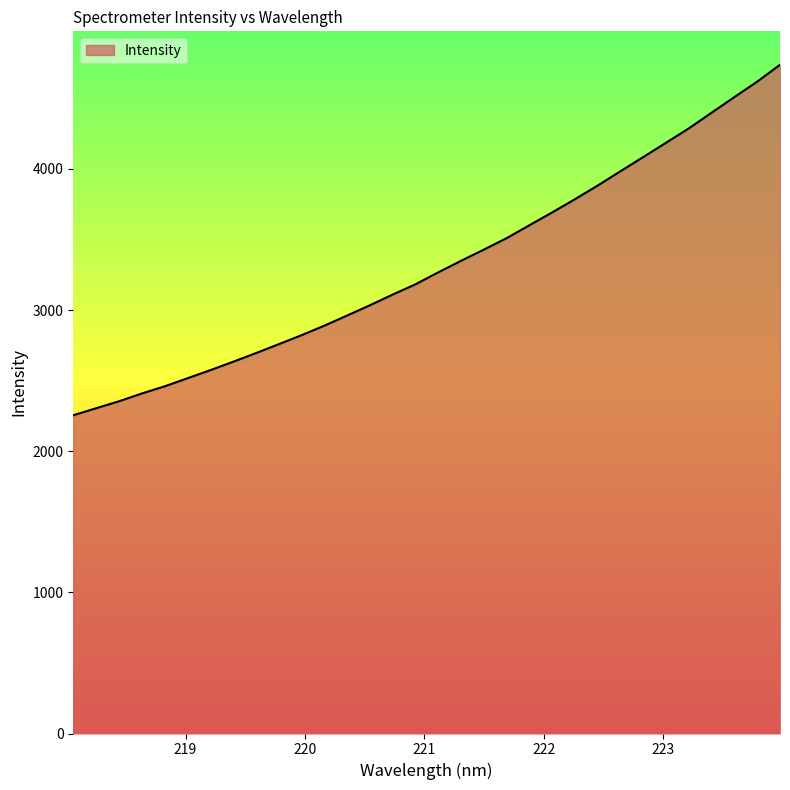

What is the difference between the maximum and minimum values?

2483.1